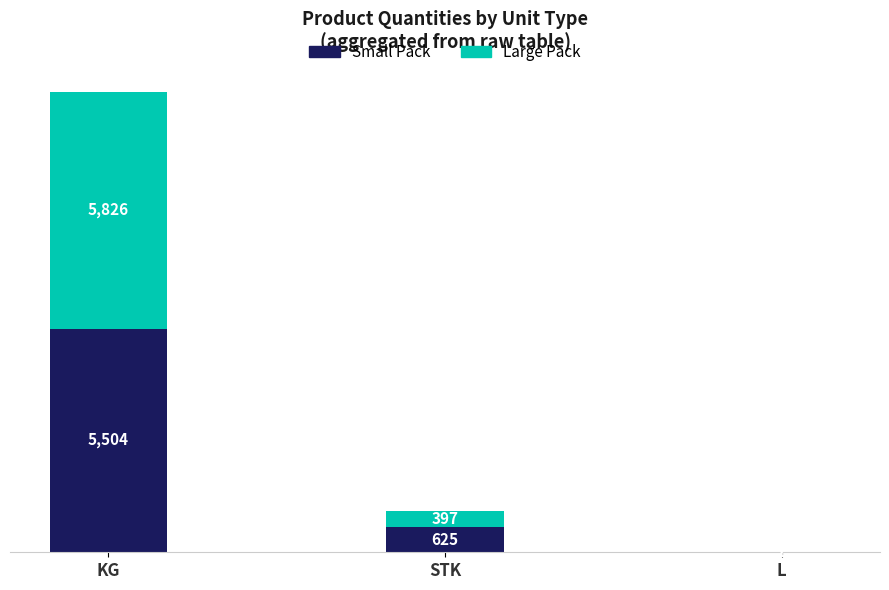

At which label does Small Pack first exceed 625?

KG